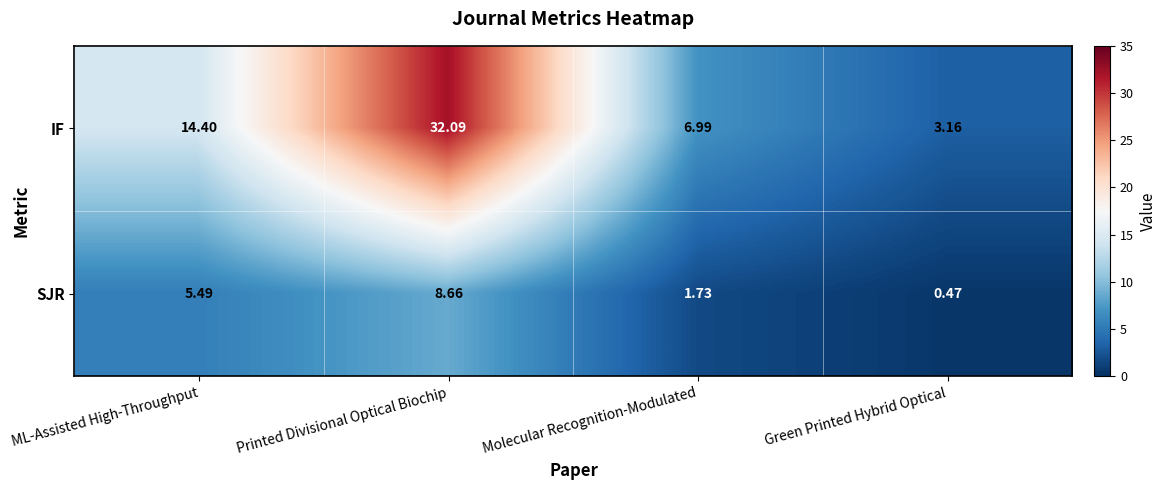

List the series in order of their overall mean, highest first.

IF, SJR